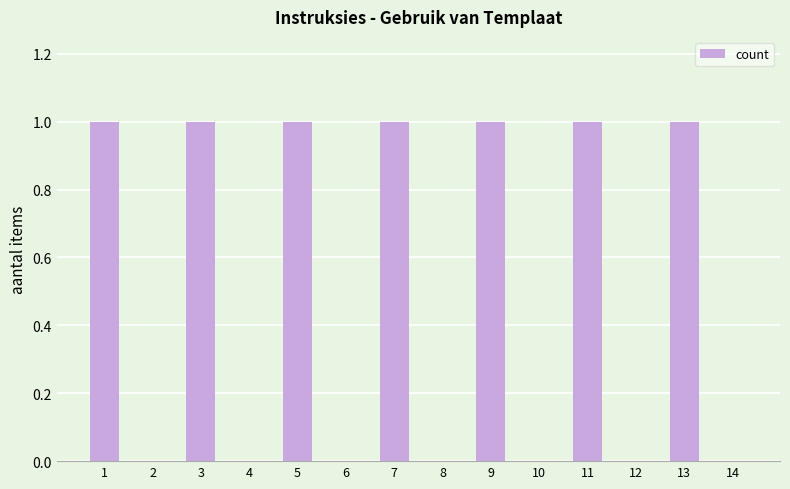

Between 2 and 7, which is larger?

7